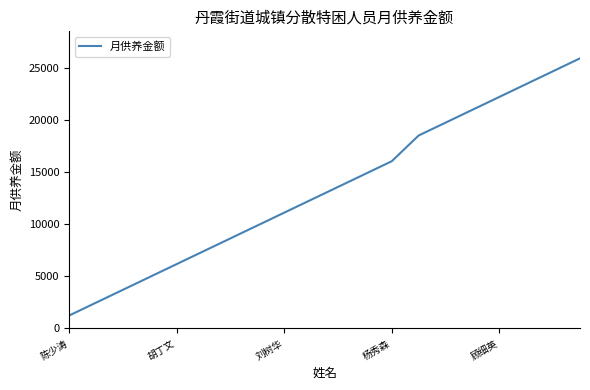

What is the smallest value displayed?

1236